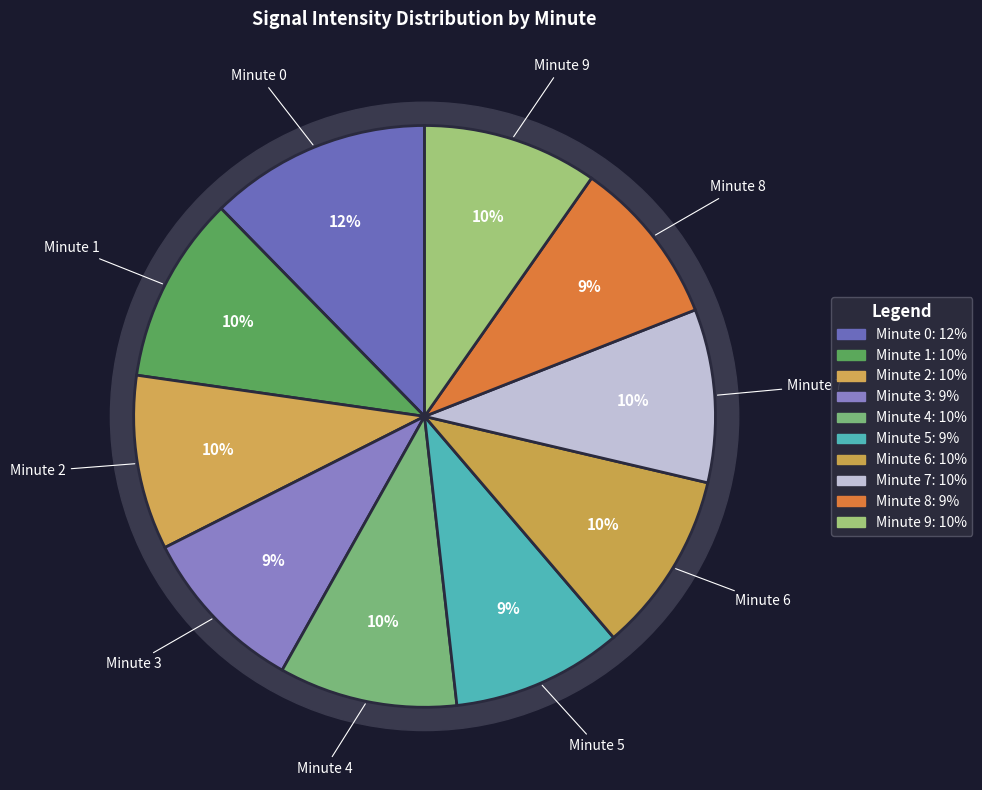

Does 14 account for over 50% of the chart?

No